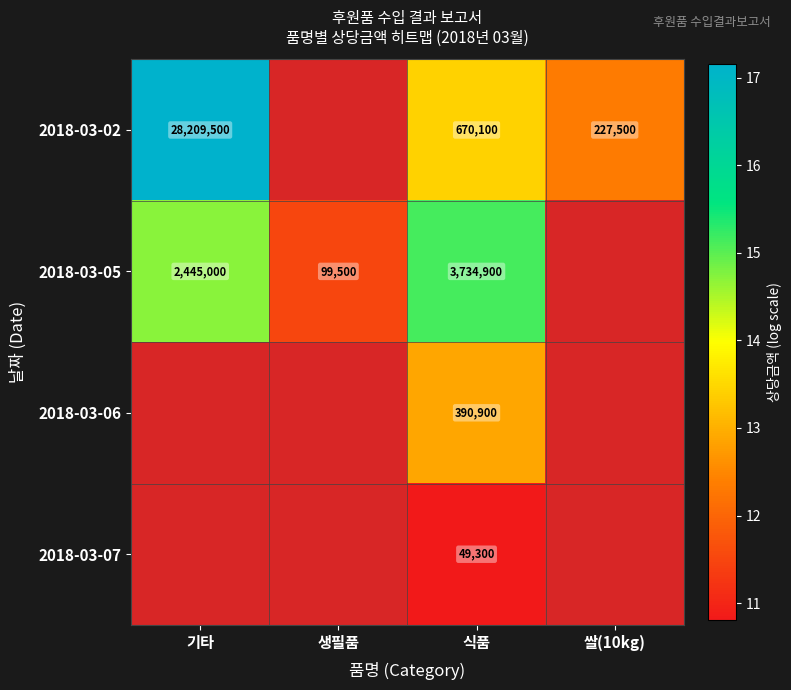

The 2018-03-02 series shows 20.1 at 식품. True or false?

False